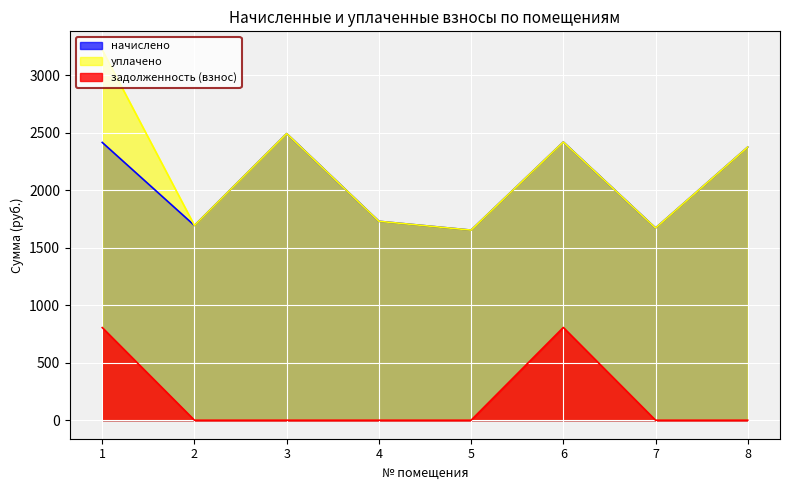

What is the value of the уплачено point at the 3rd from the left?

2492.9